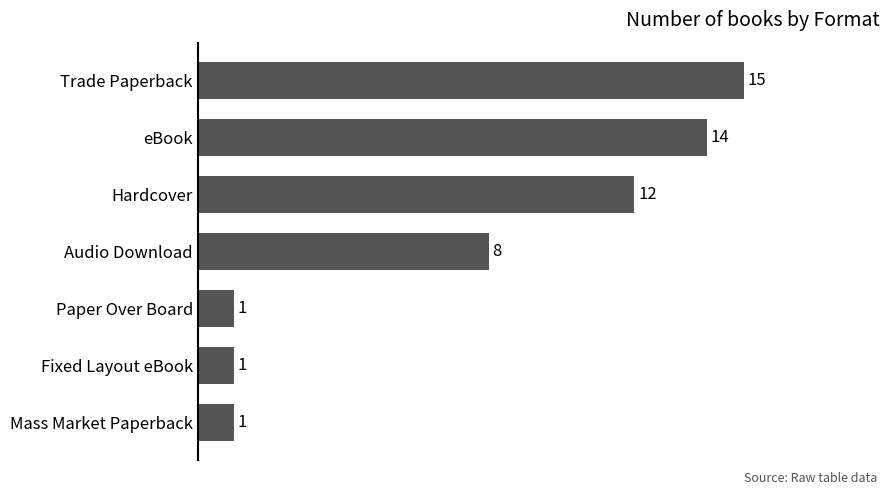

The value at eBook is 14. True or false?

True